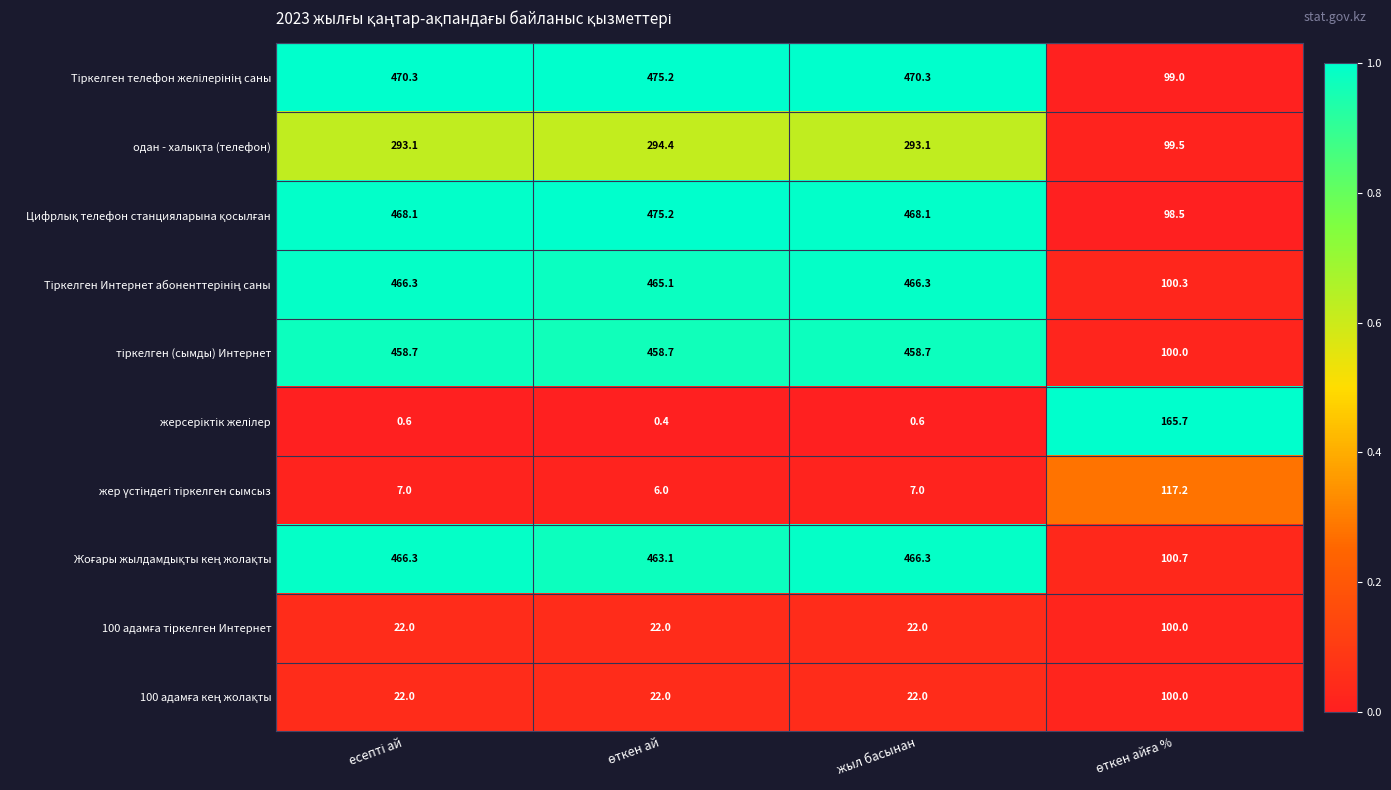

What is the difference between the highest and lowest values at жыл басынан?

469.7